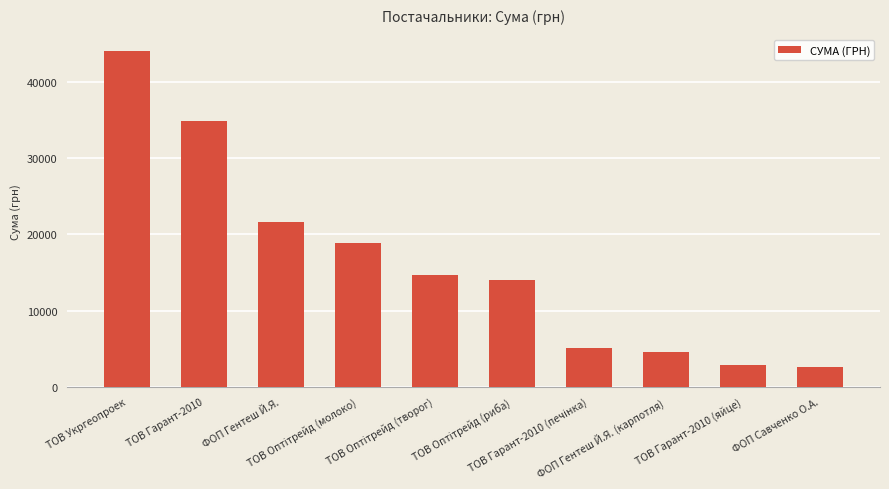

What is the difference between the maximum and second lowest values?

41085.4